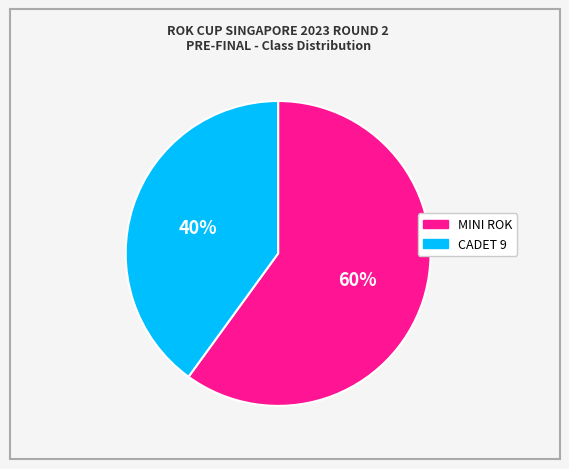

To the nearest percent, what is the average slice percentage?

50%